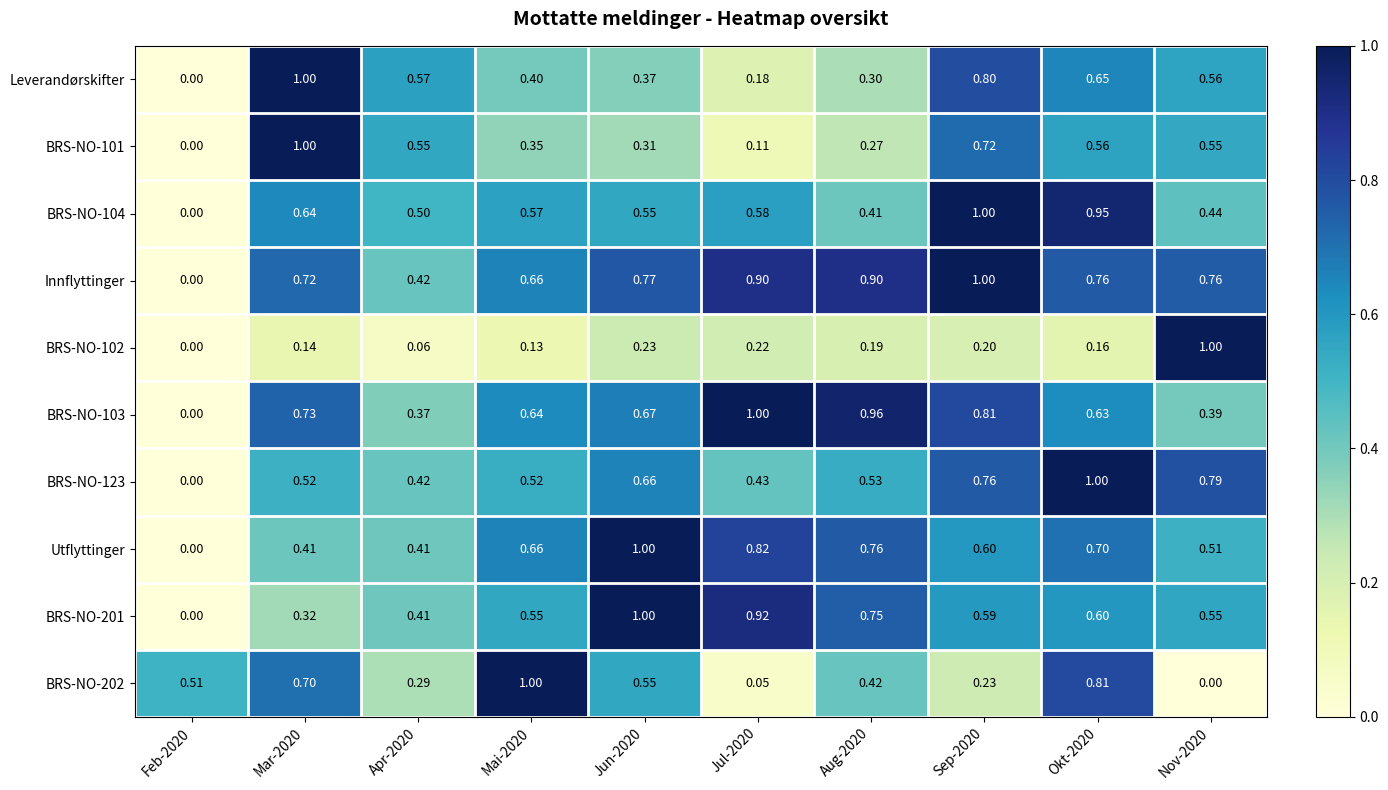

Is the value of Leverandørskifter at Feb-2020 greater than the value of BRS-NO-202 at Mai-2020?

No